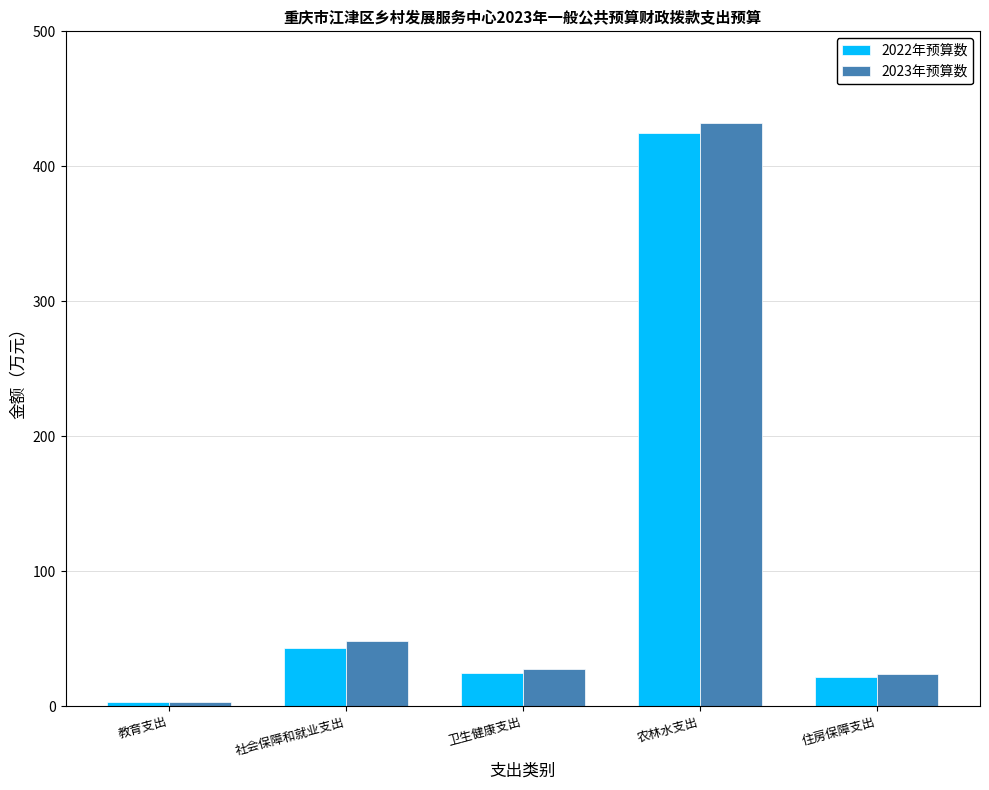

Rank the series by their maximum value, from highest to lowest.

2023年预算数, 2022年预算数